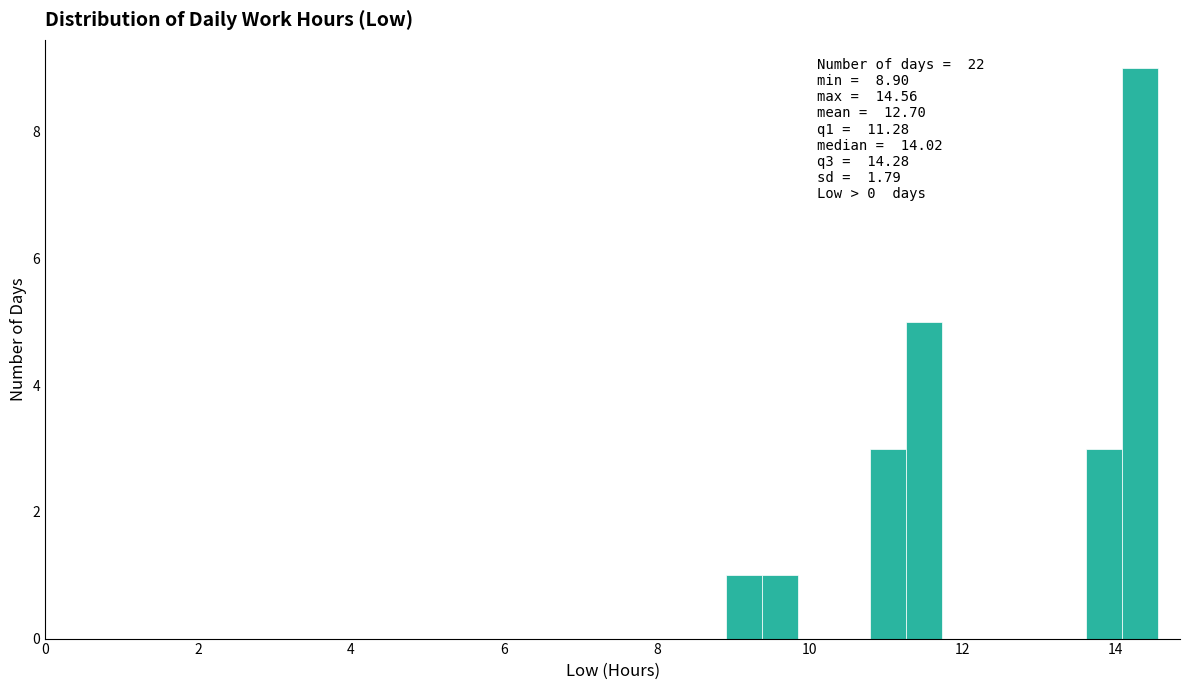

Around what value on the x-axis is the tallest bar? Give the approximate position of its centre, as read against the axis.

14.4